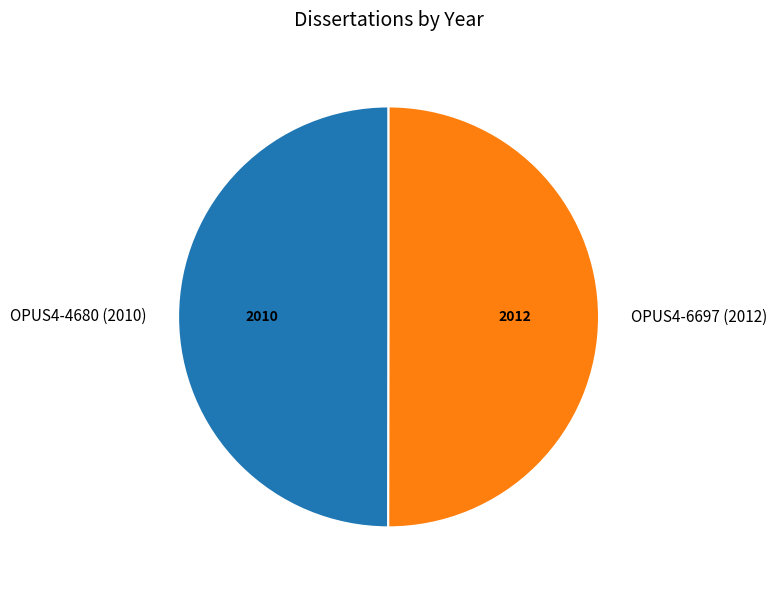

Is it true that OPUS4-4680 (2010) is 36% of the pie?

False